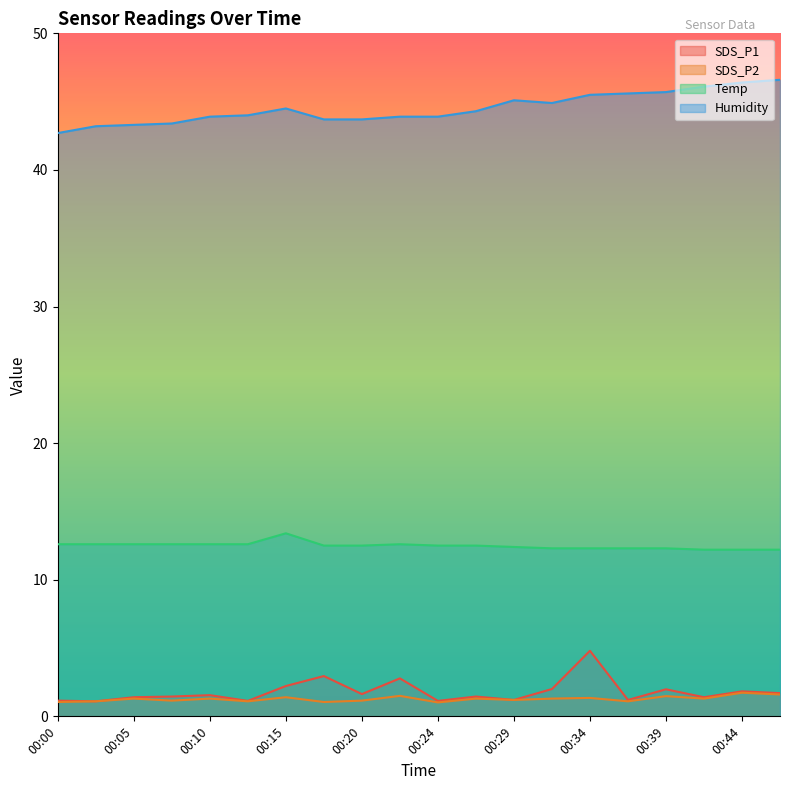

Does the chart display data point markers on the line(s)?

No